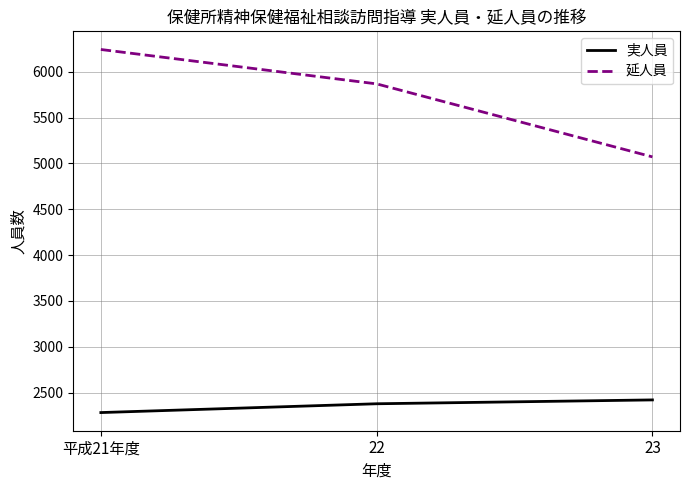

Which series has the widest spread of values?

延人員